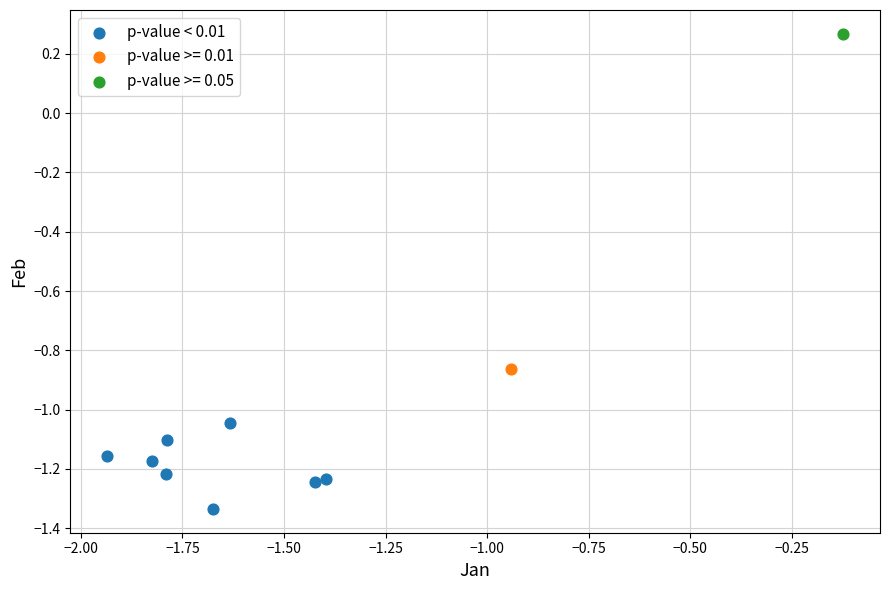

What are all the series names shown in the legend?

p-value < 0.01, p-value >= 0.01, p-value >= 0.05